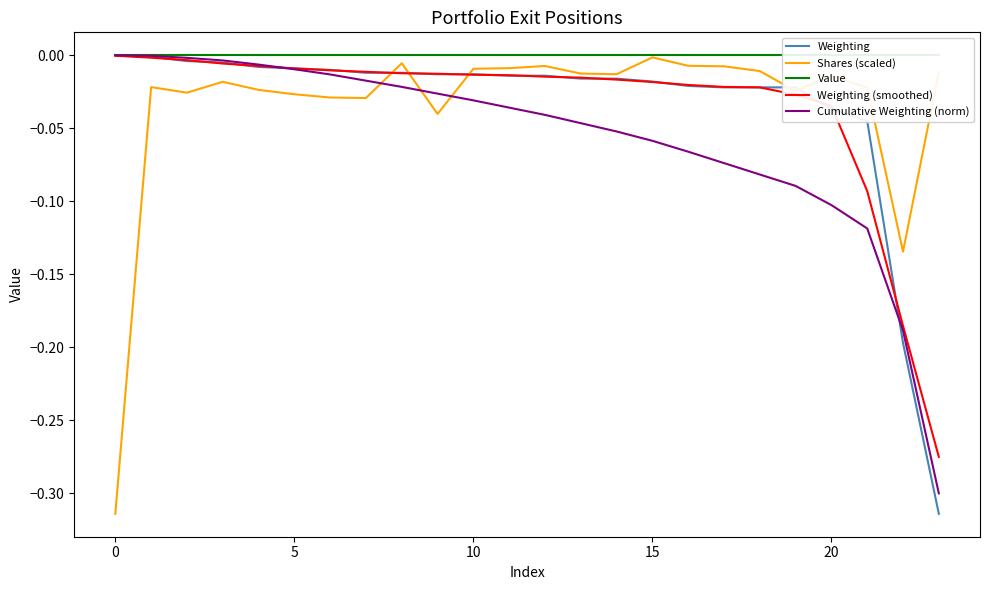

True or false: Value has more than 1 points higher than both neighbors.

False